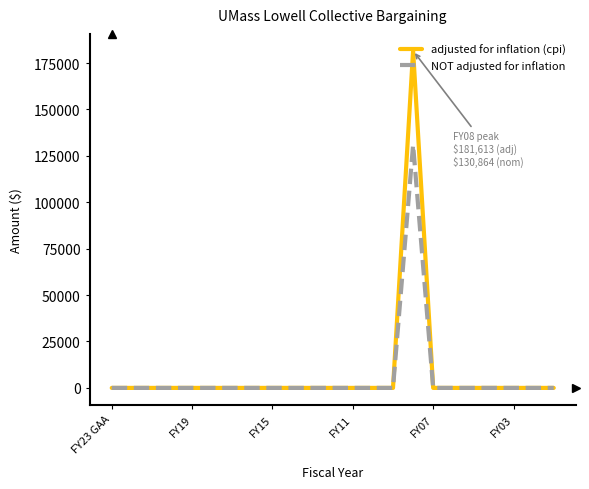

What is the maximum value shown in the chart?

181613